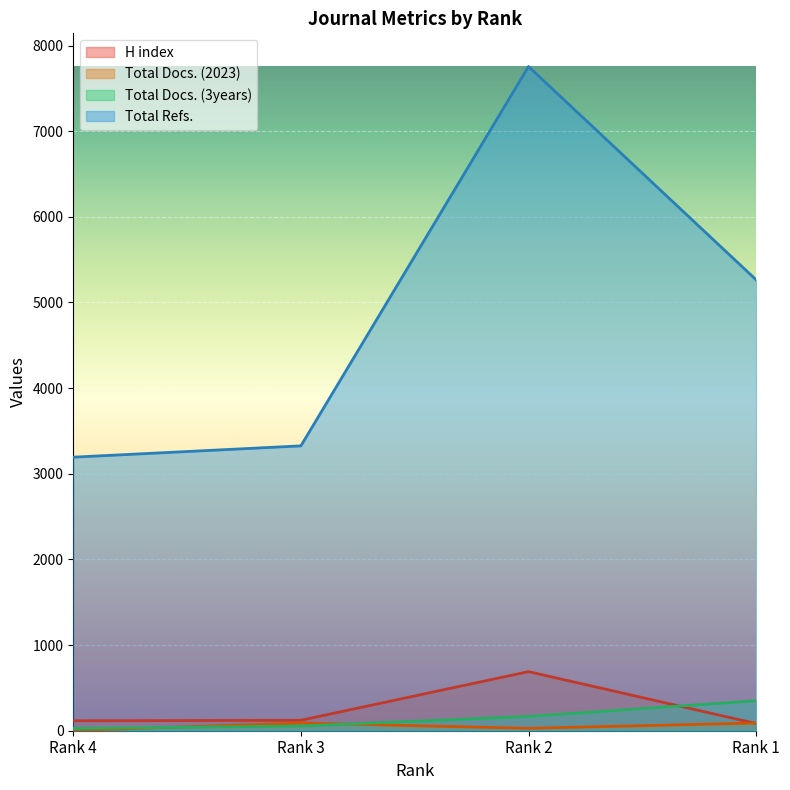

What is the value of the Total Refs. point at the 3rd from the left?

7755